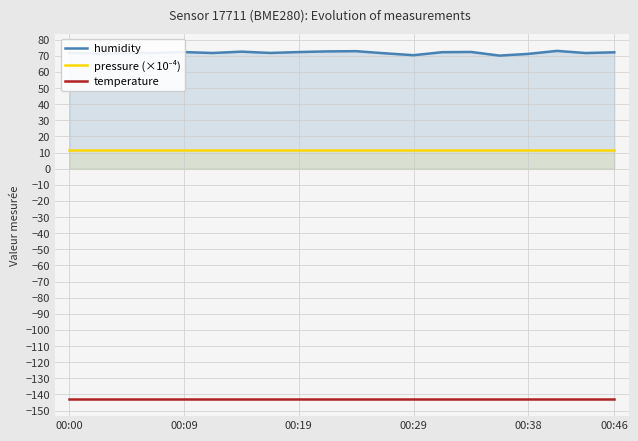

Which series has the largest range (max minus min)?

humidity